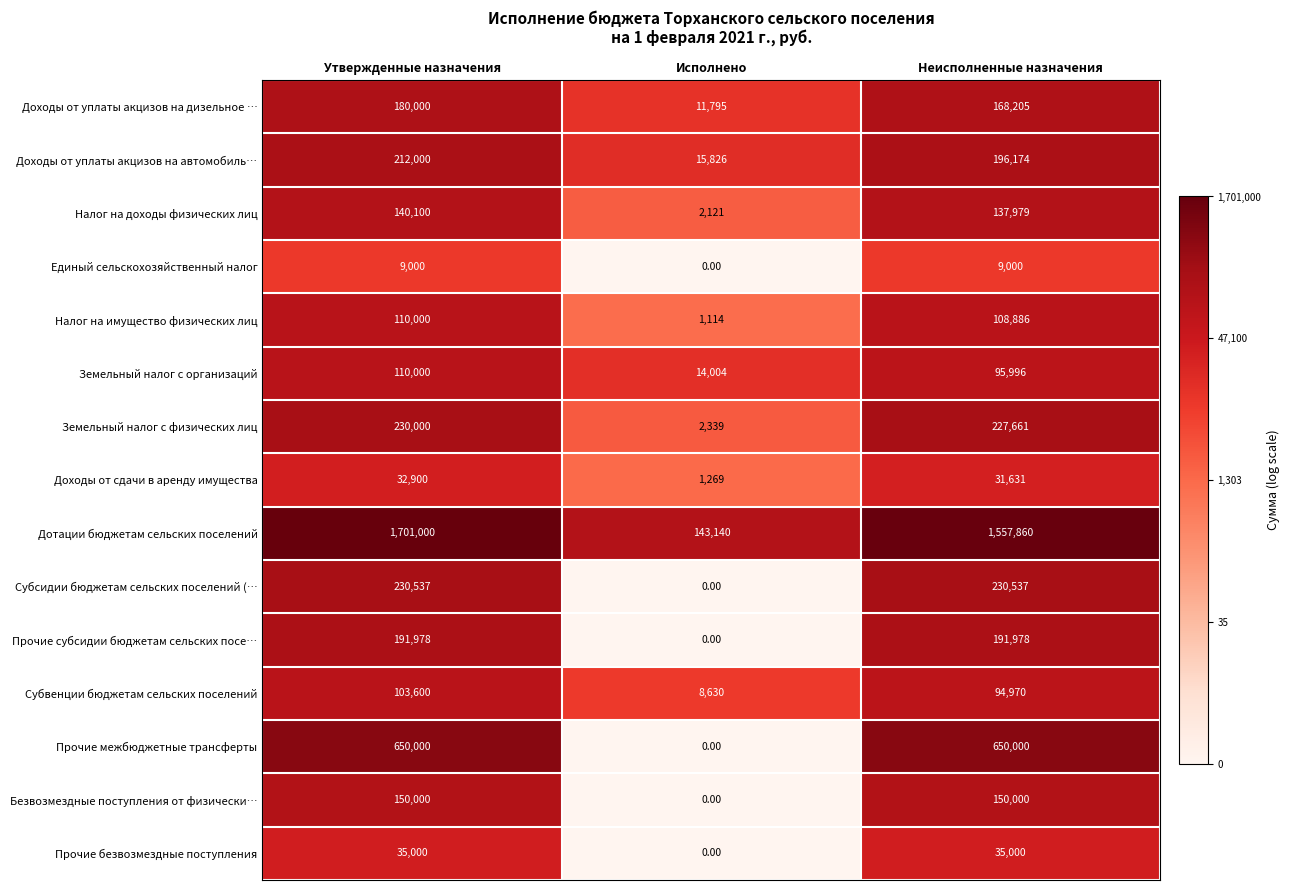

Which series has the widest spread of values?

Дотации бюджетам сельских поселений